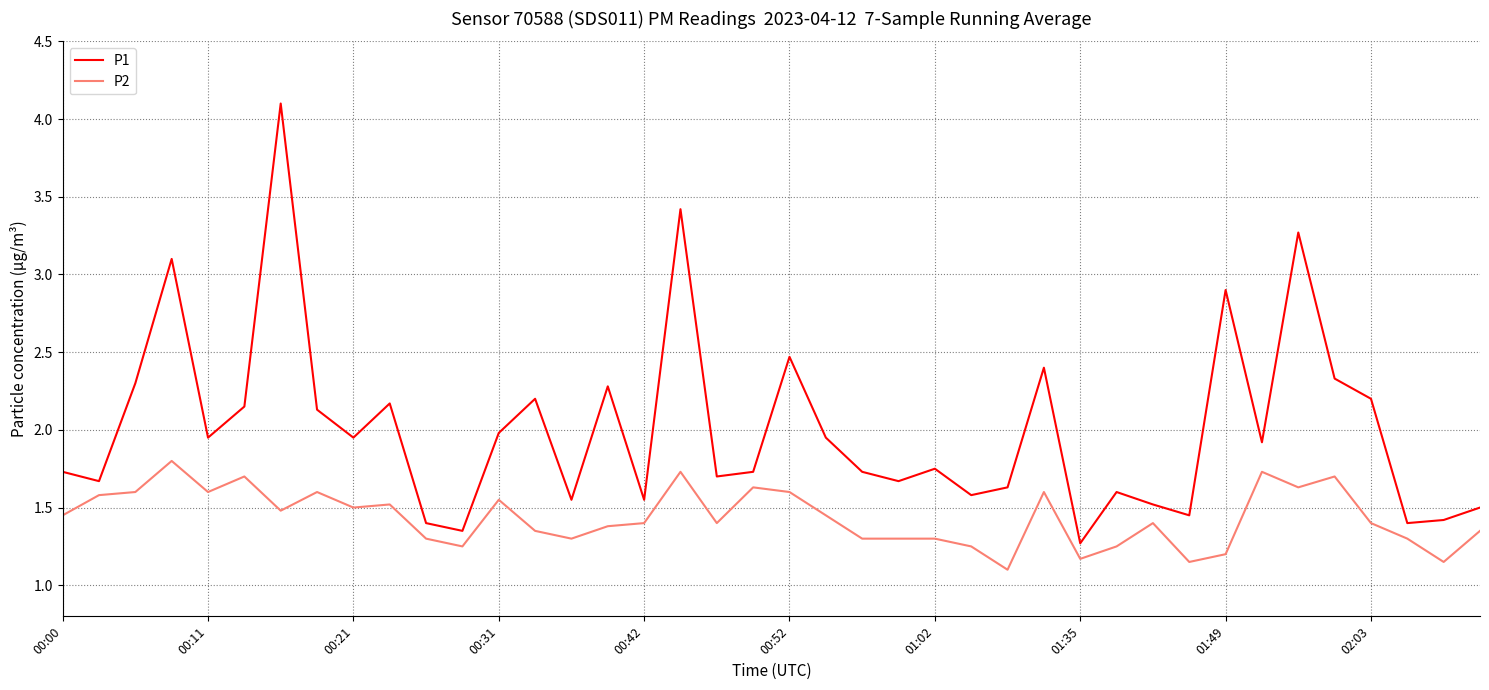

Rank the series by their average value, from lowest to highest.

P2, P1